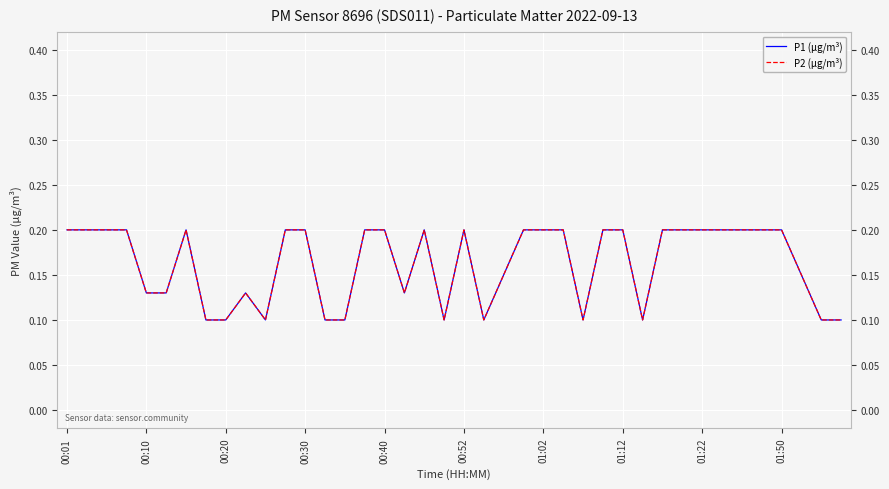

Does the chart have visible grid lines?

Yes